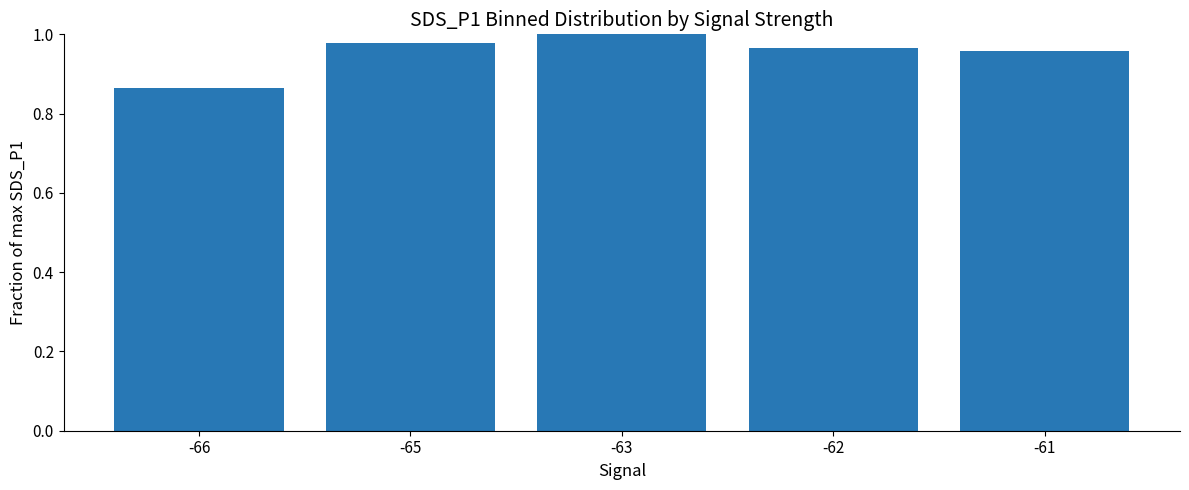

The chart shows a value of 1.6 at -63. True or false?

False